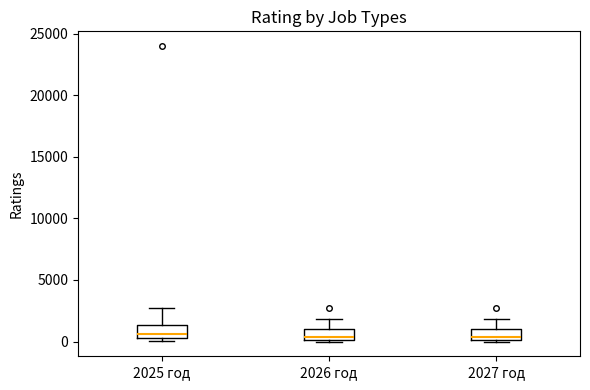

Reading left to right, transcribe this box plot: for each box, give where its median line is, the range the box spans, and where its two whiskers end, as read against the y-axis. The values are not printed on the chart, so give them approximately, as read against the axis.

2025 год: median 500 (just above the box's lower edge), box 500 to 1500, whiskers 0 to 2500
2026 год: median 500, box 0 to 1000, whiskers 0 to 2000
2027 год: median 500, box 0 to 1000, whiskers 0 to 2000